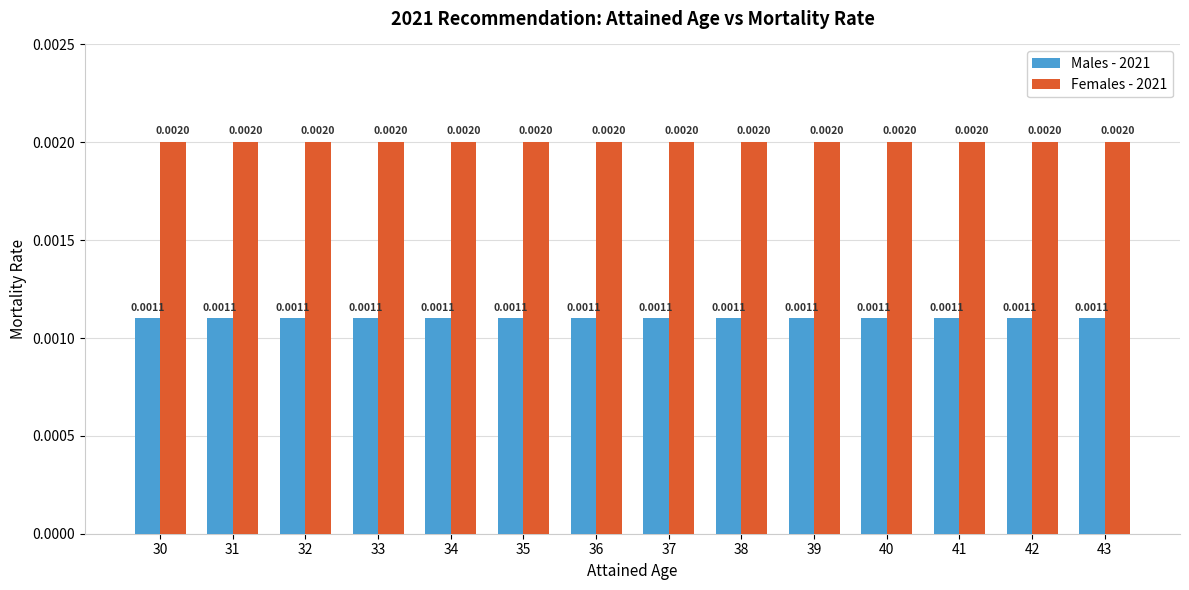

Is the value of Females - 2021 at 30 greater than the value of Males - 2021 at 30?

Yes